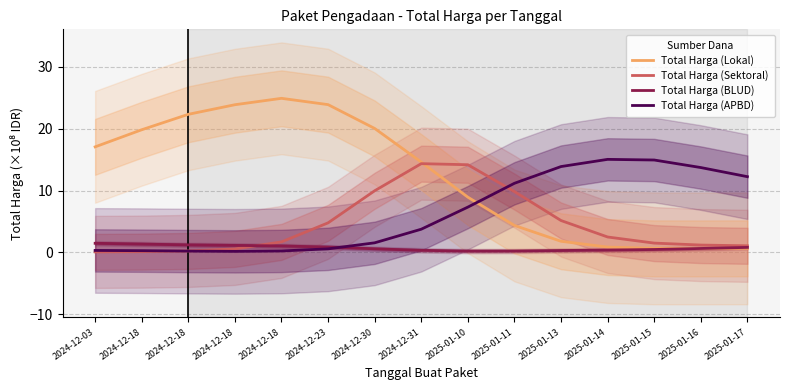

The Total Harga (APBD) series shows 13.7 at 2025-01-16. True or false?

True